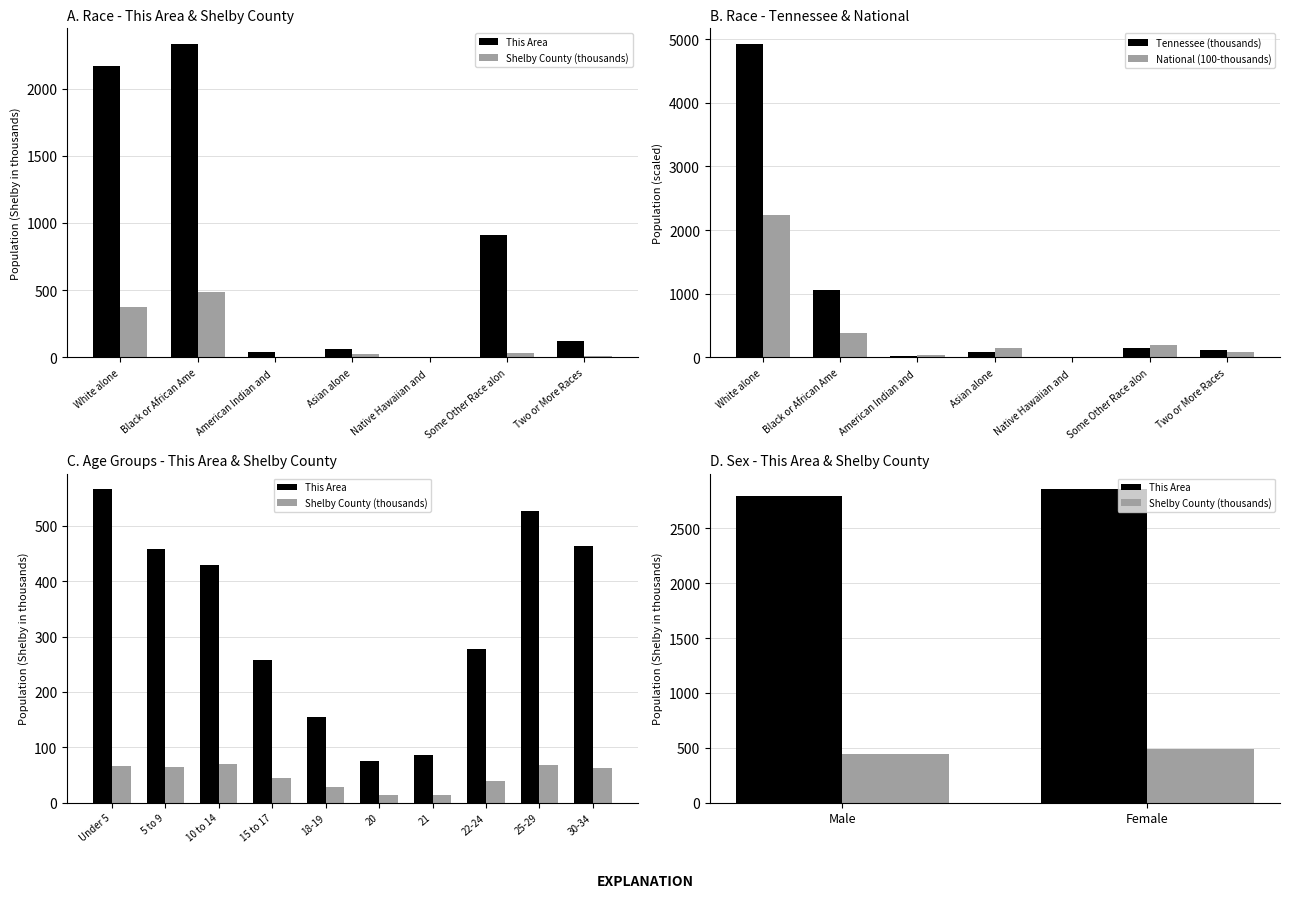

Where is Tennessee (thousands) nearest to the value 2462?

Black or African Ame